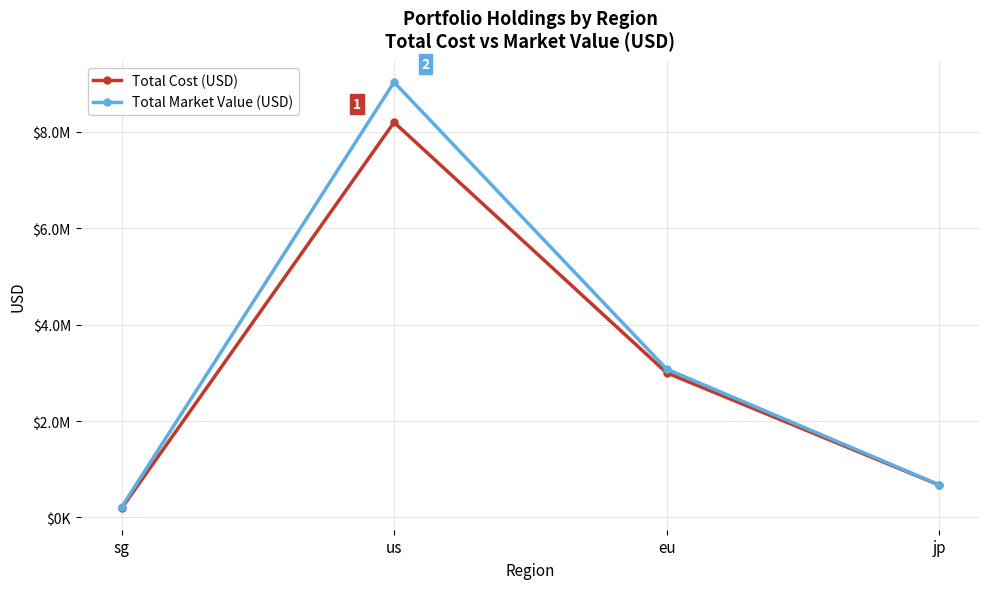

At which label is Total Market Value (USD) closest to 4619734?

eu